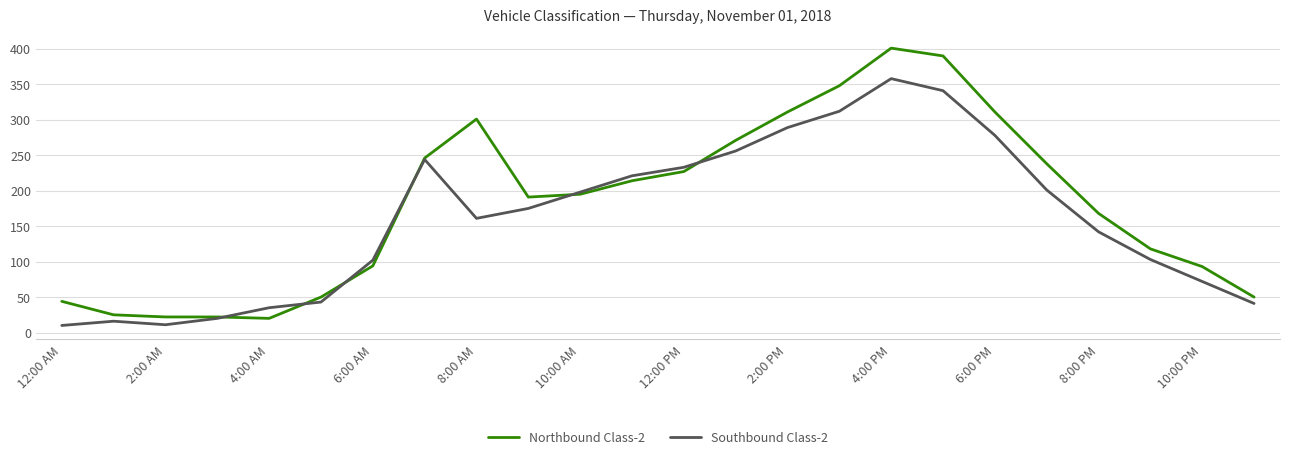

Which series ends up on top after the final intersection of Southbound Class-2 and Northbound Class-2?

Northbound Class-2